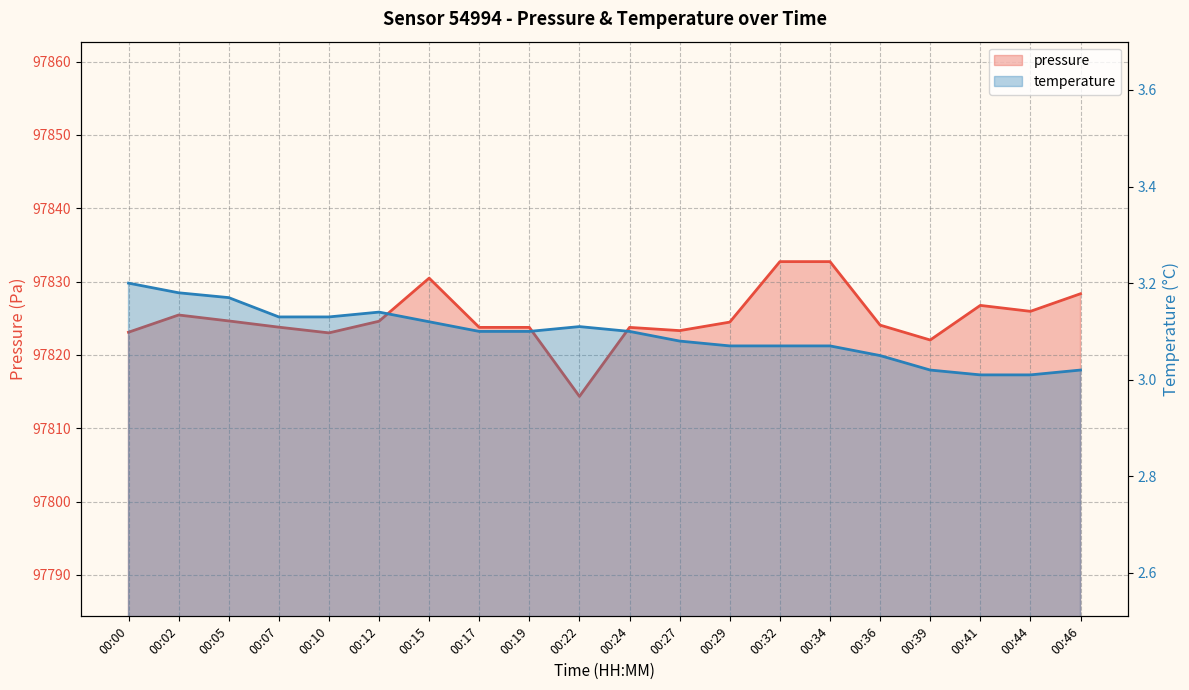

At which label does pressure first exceed 97824?

00:02